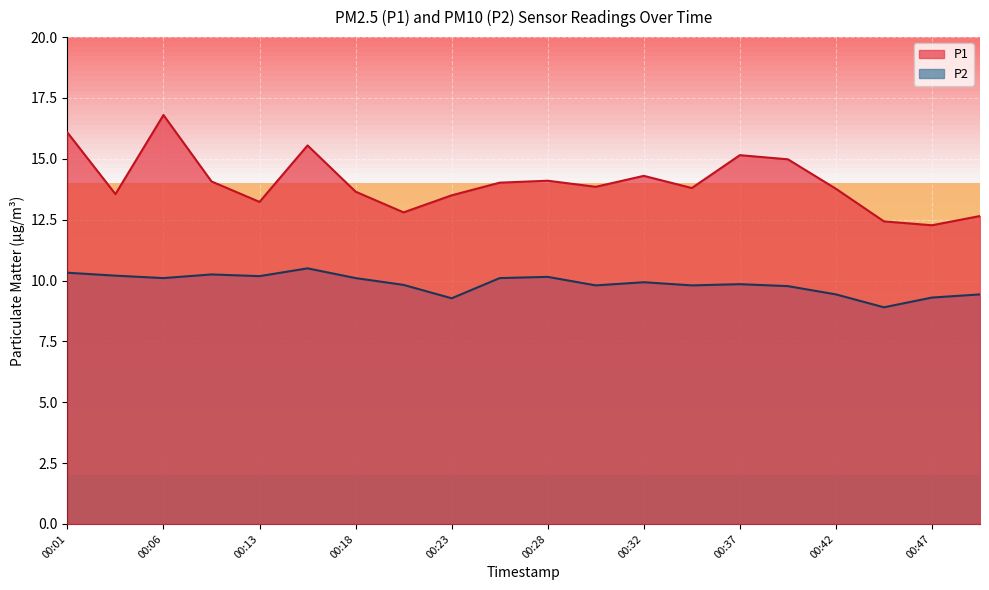

At how many categories does at least one series exceed 14?

9